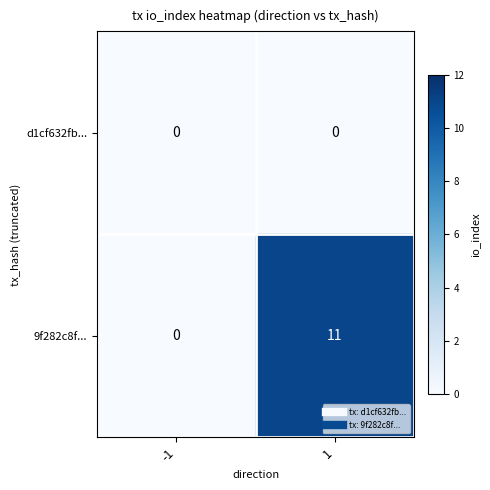

How many distinct data groups are displayed?

2